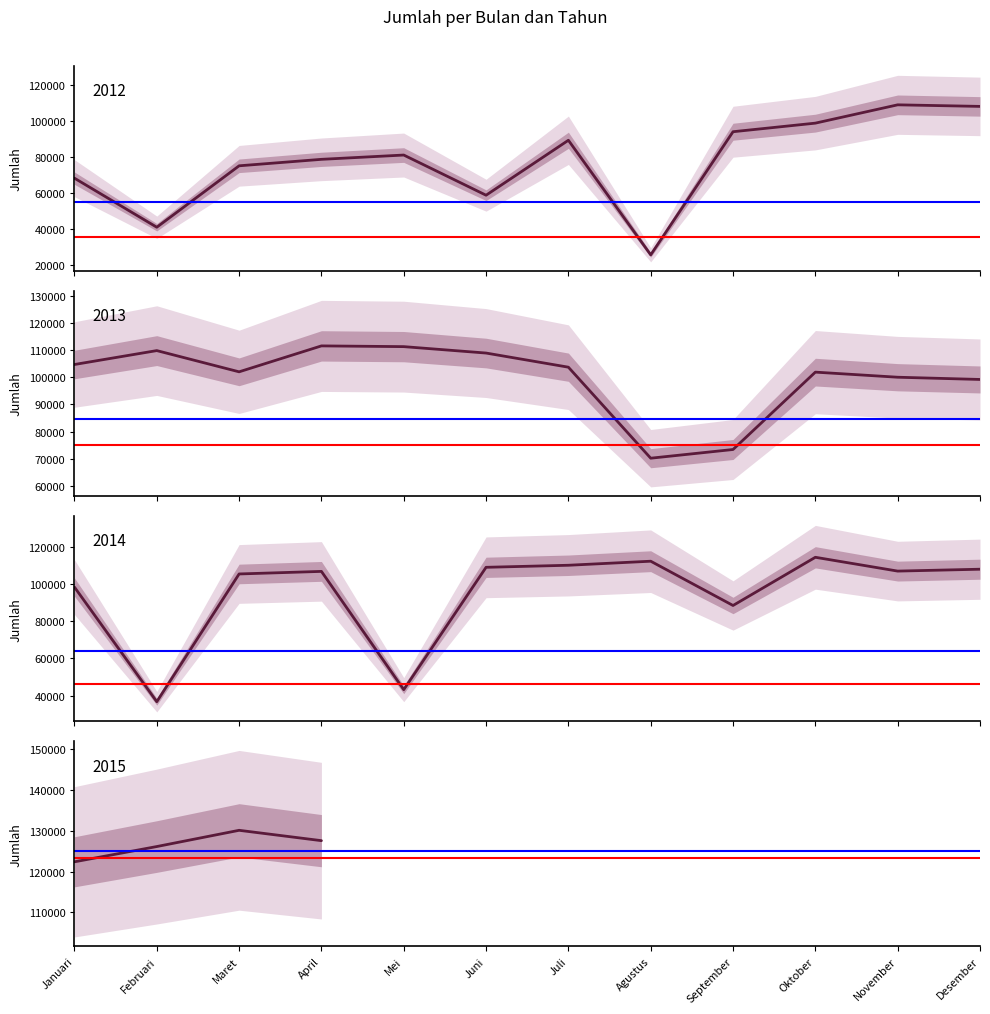

True or false: 2014 has a value of 192263 at Agustus.

False